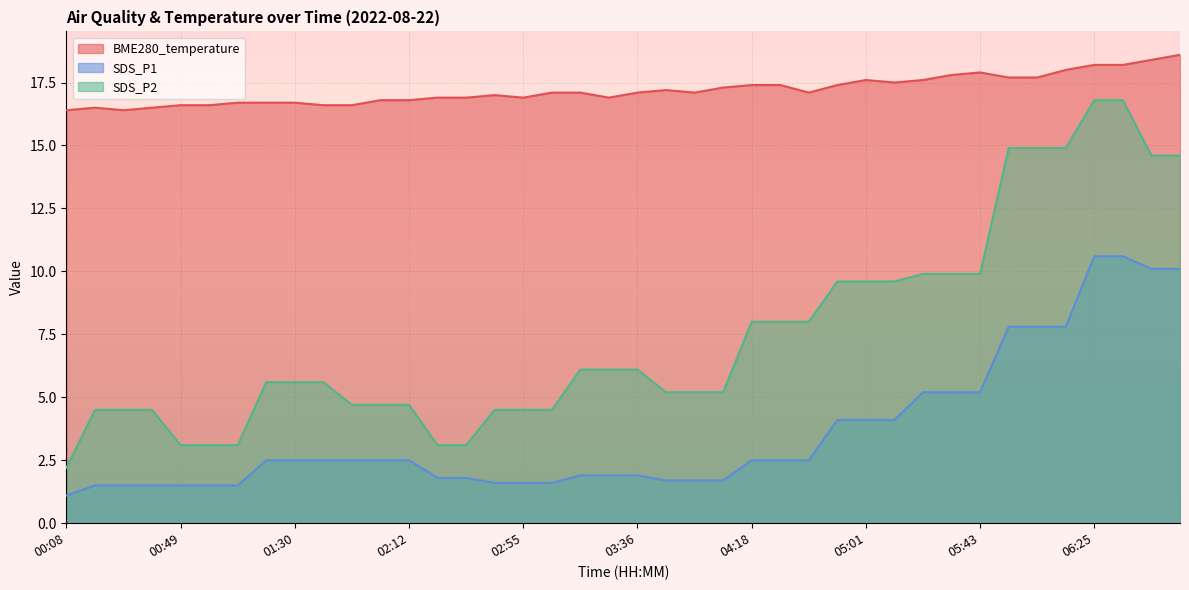

How many lines are shown in the chart?

3